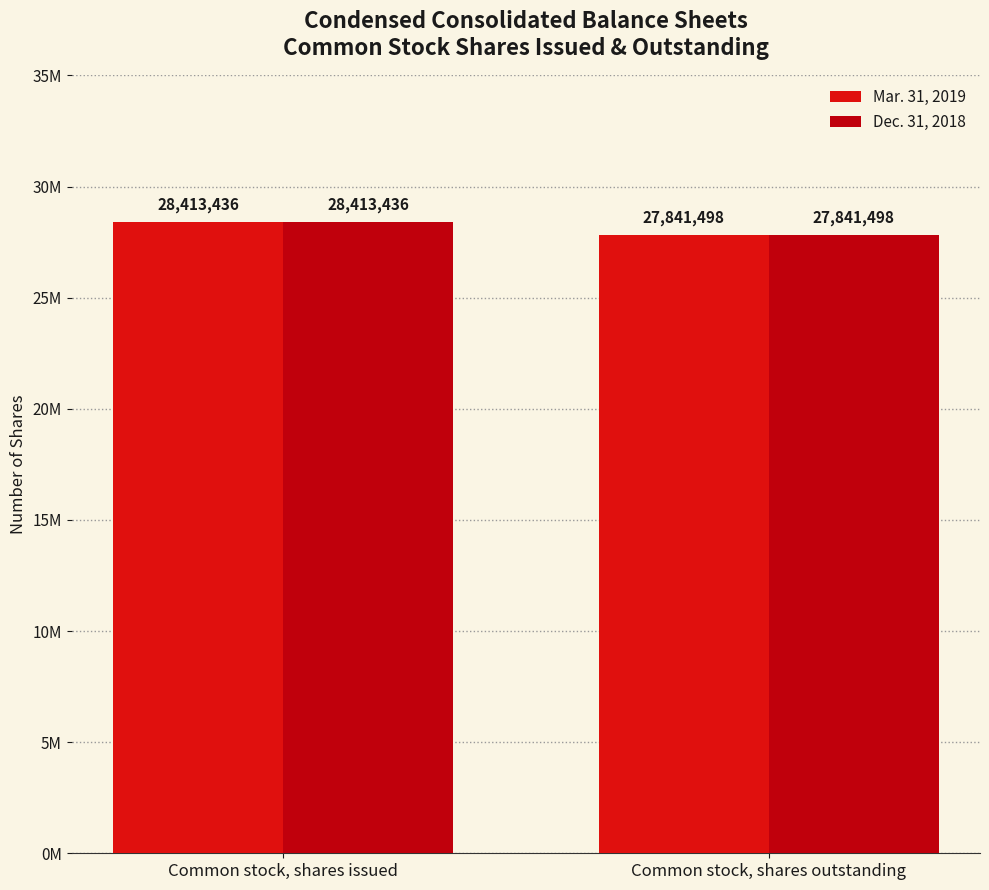

Which series has the largest total across all categories?

Mar. 31, 2019